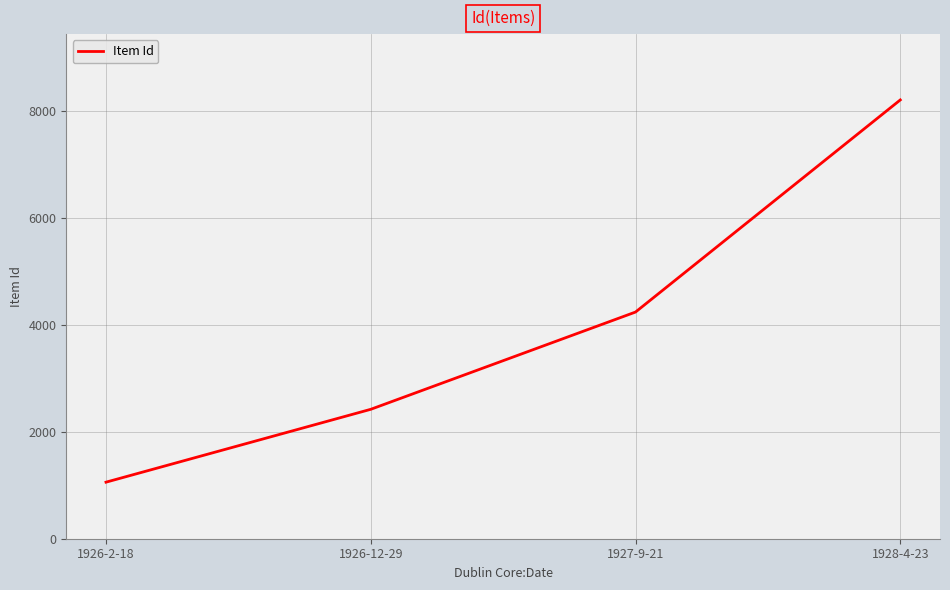

Which category has the lowest value across all series?

1926-2-18